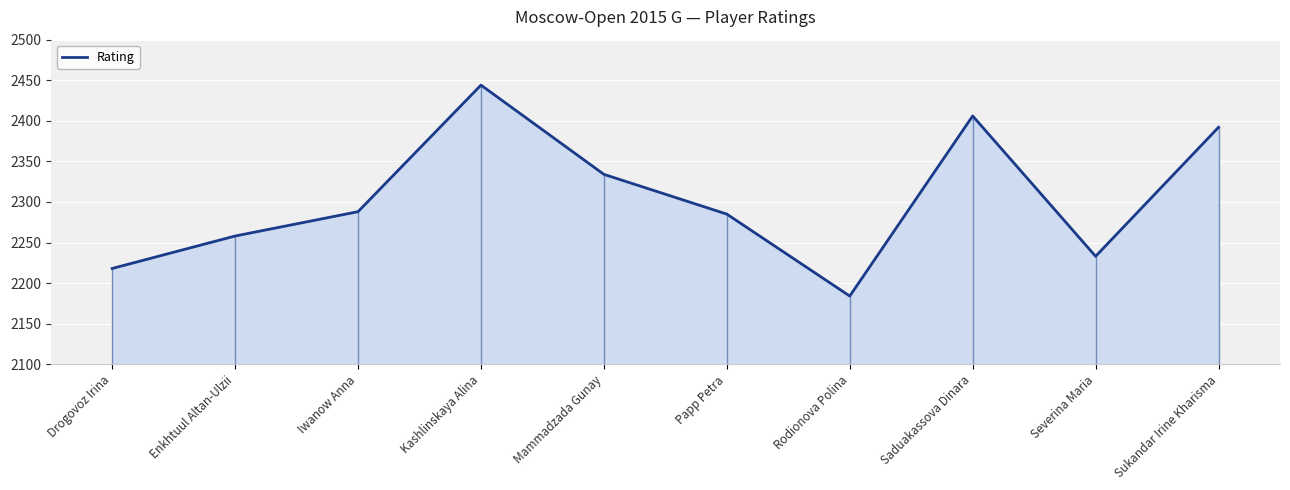

At which label is the value closest to 2314?

Mammadzada Gunay